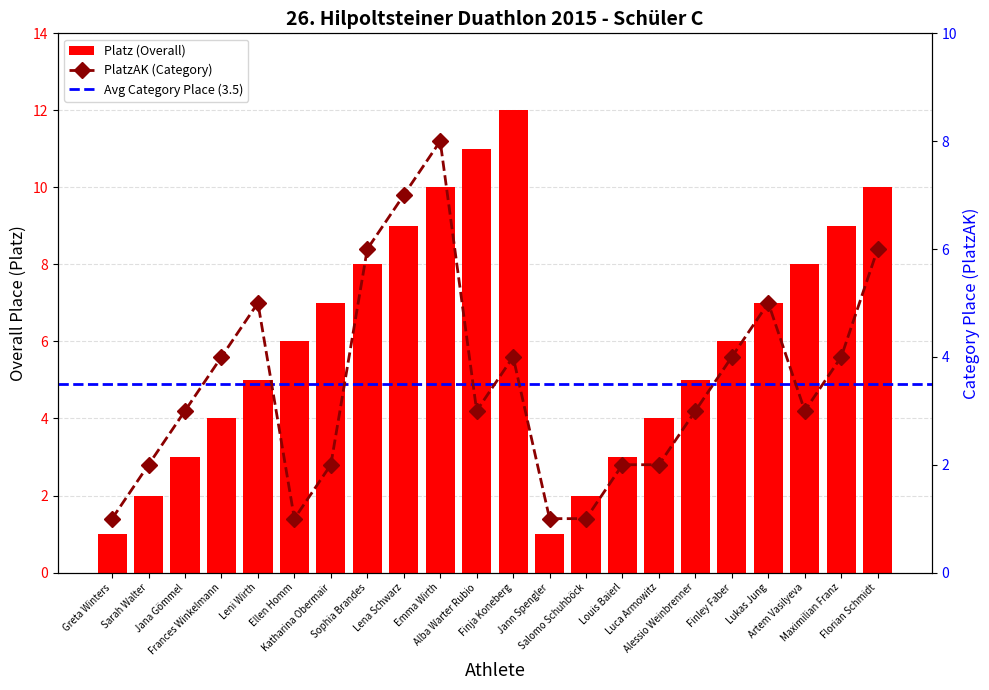

What value does the PlatzAK series have at Jann Spengler?

1